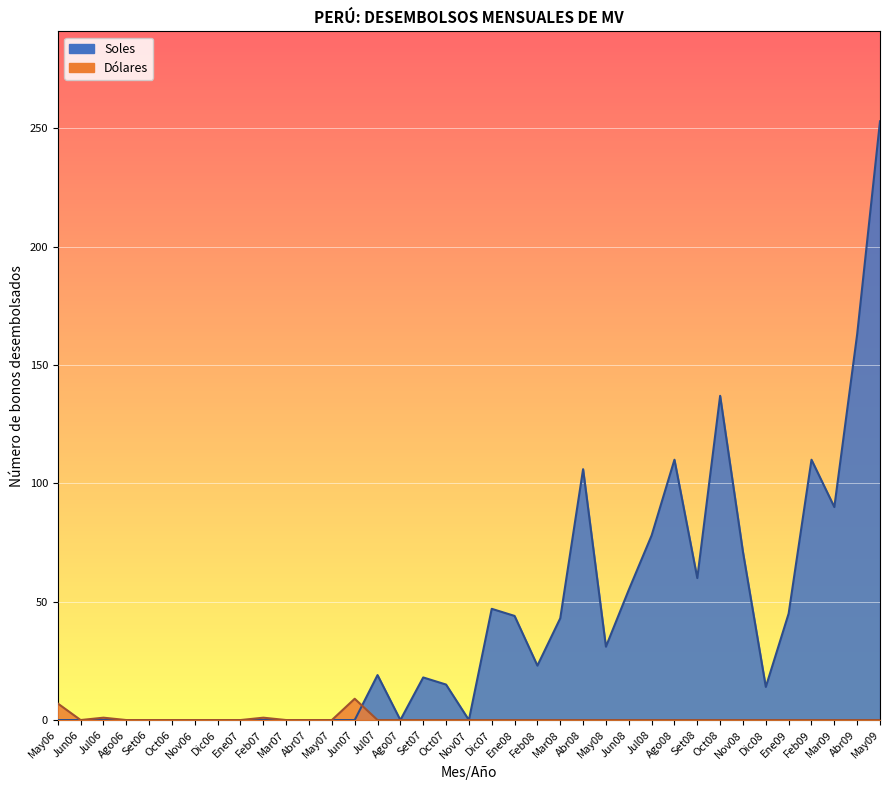

At which label is Dolares closest to 4?

May06